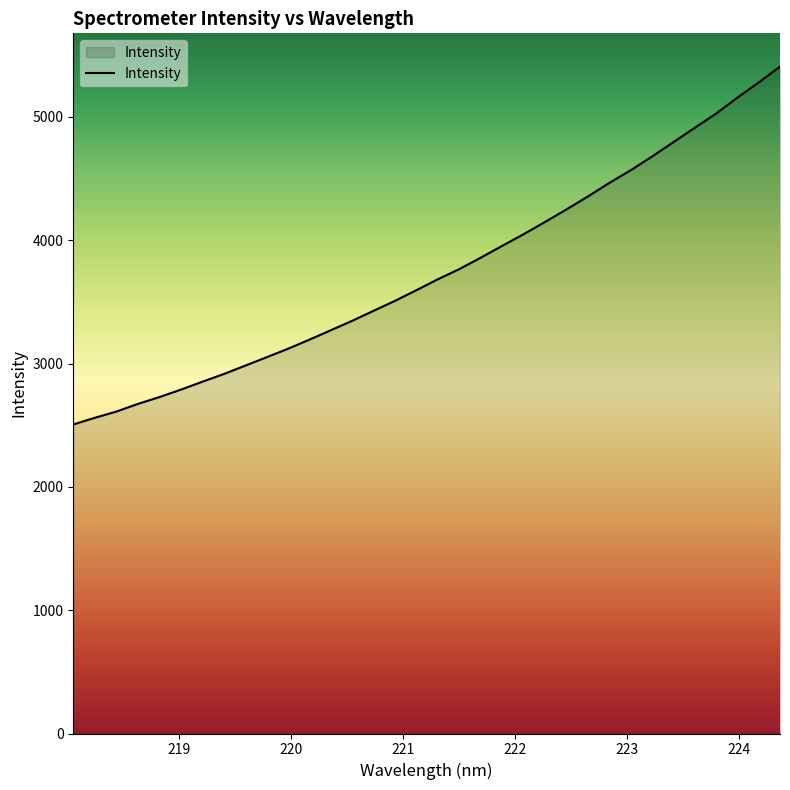

What is the difference between the maximum and minimum values?

2901.4